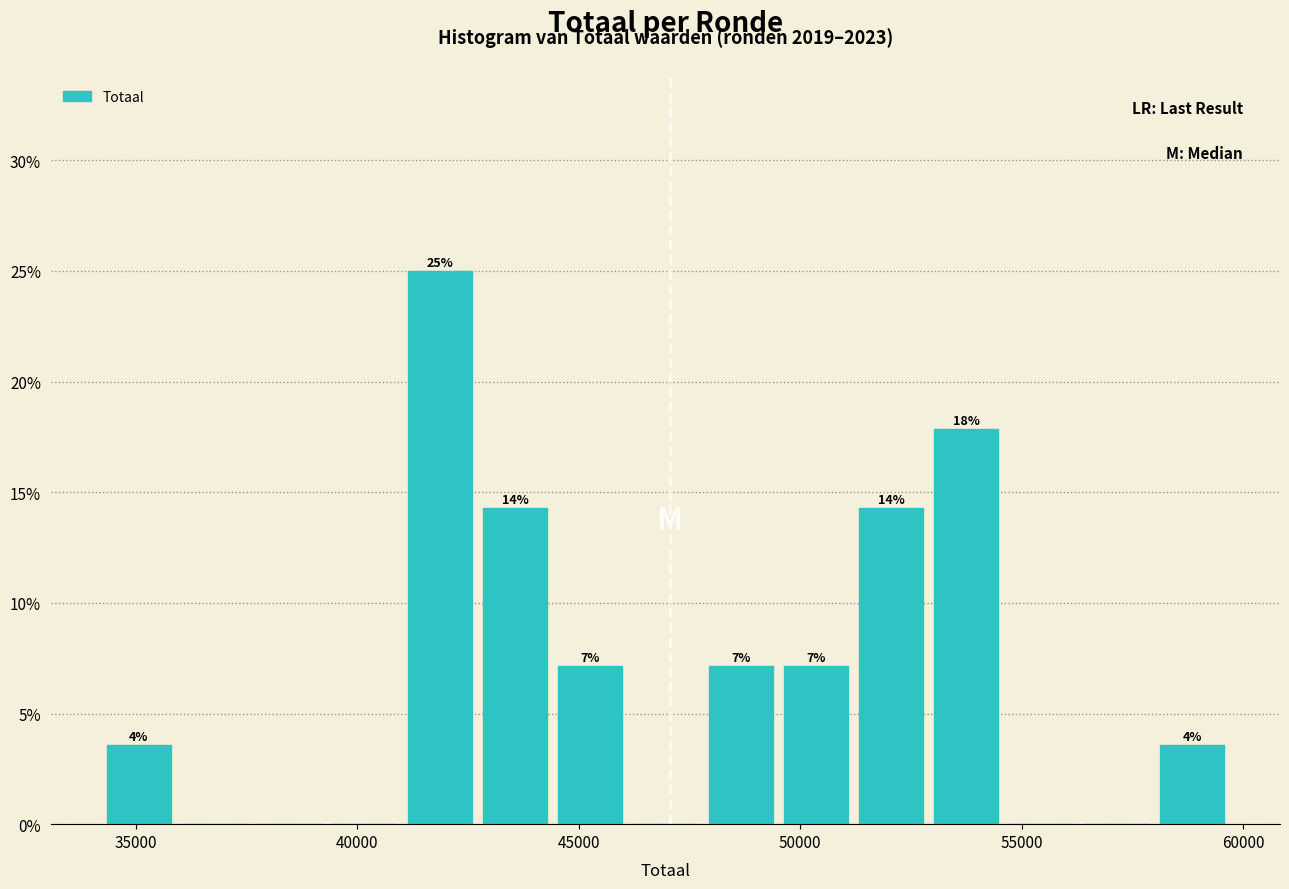

Around what value on the x-axis is the tallest bar? Give the approximate position of its centre, as read against the axis.

42000